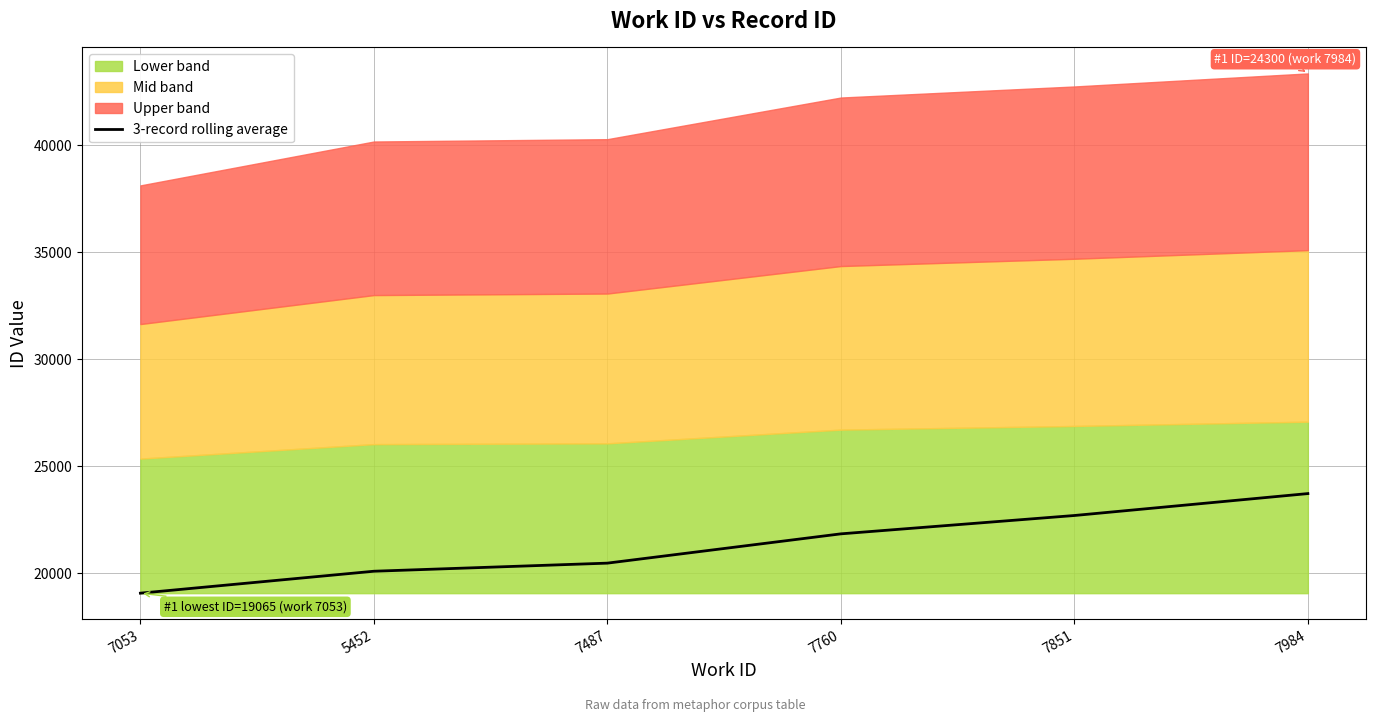

Is it true that 3-record rolling average equals 19065.0 at 7053?

True